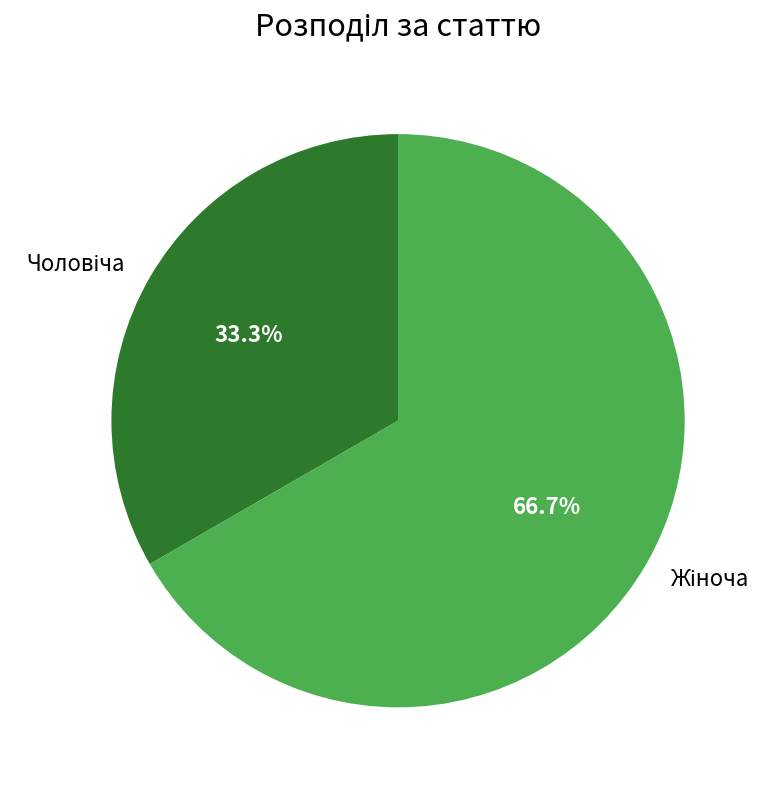

Count the number of slices in the pie.

2